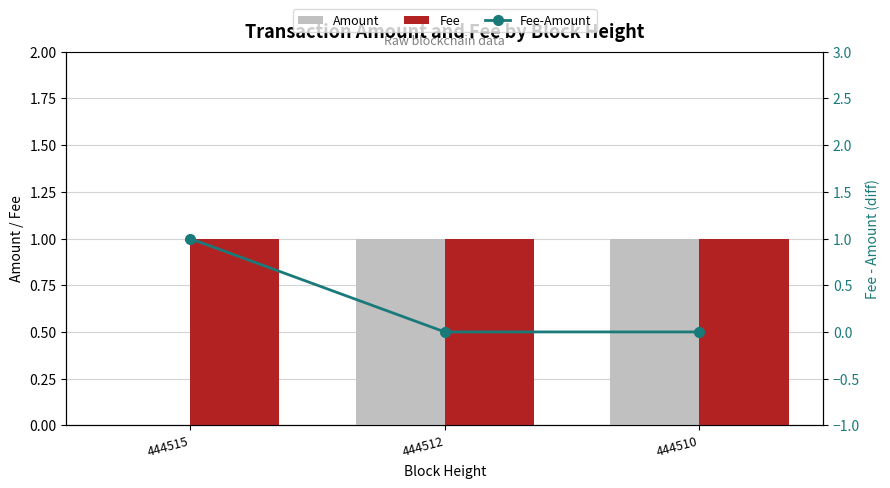

Between 444515 and 444510, which series saw the biggest shift?

Amount